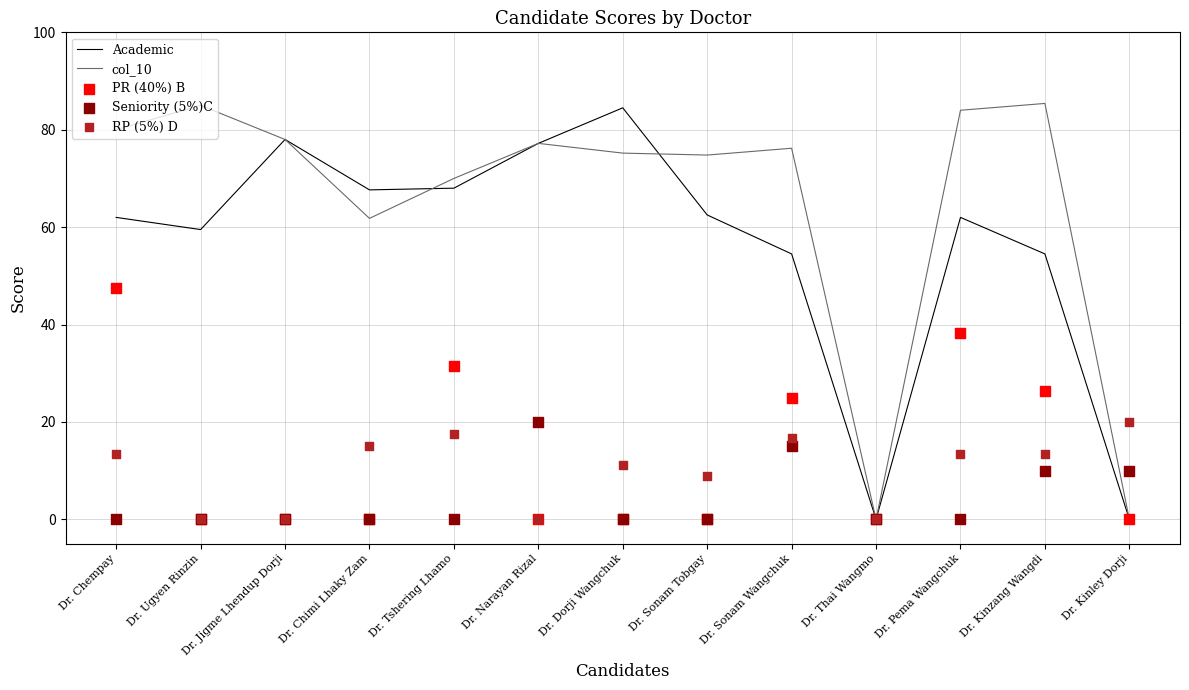

Which series contains the lowest Y value?

Academic